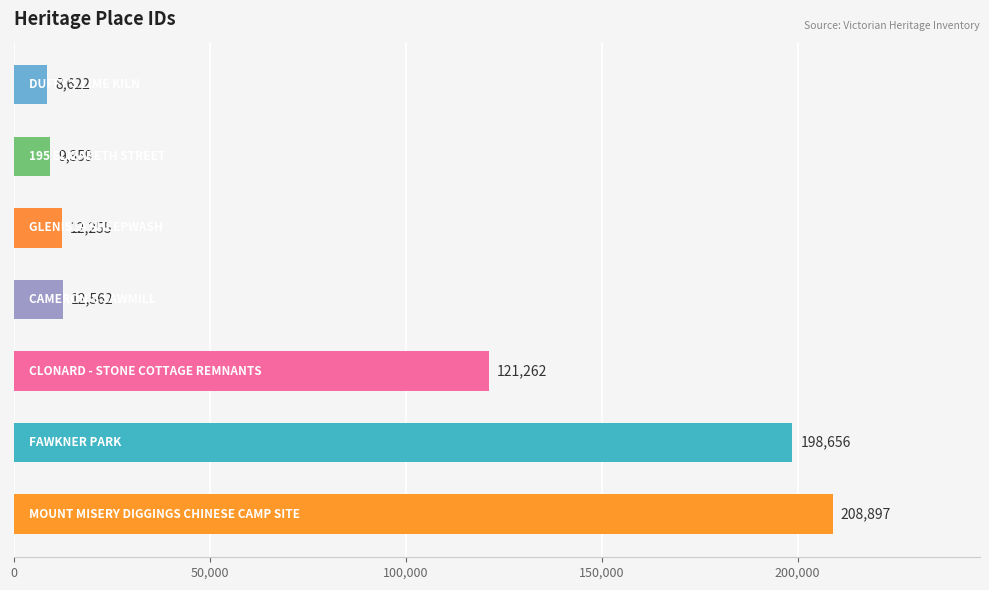

Reading top to bottom, transcribe all the data shown in this chart.

8622	9359	12255	12562	121262	198656	208897